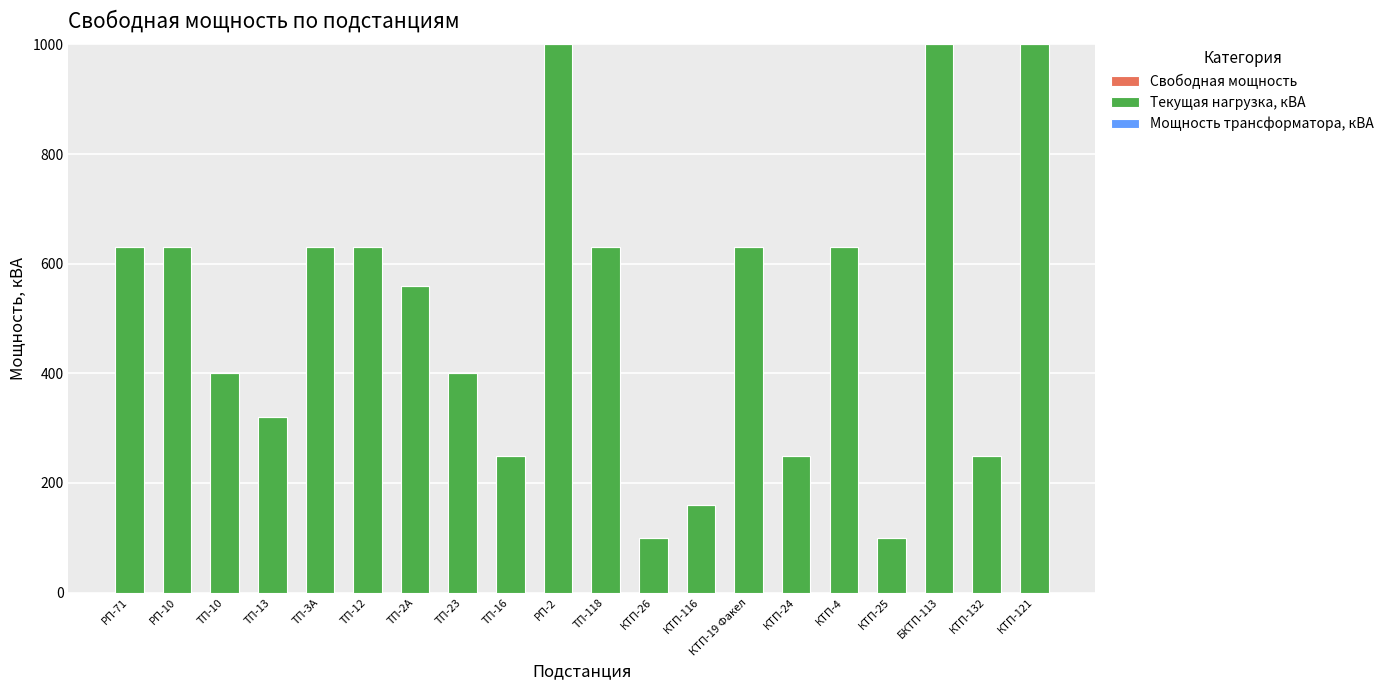

What is the label of the 17th bar from the left?

КТП-25